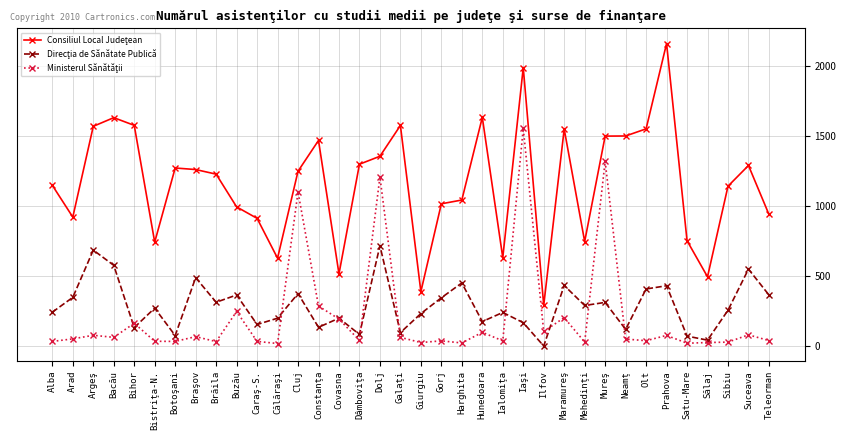

How many distinct data groups are displayed?

3